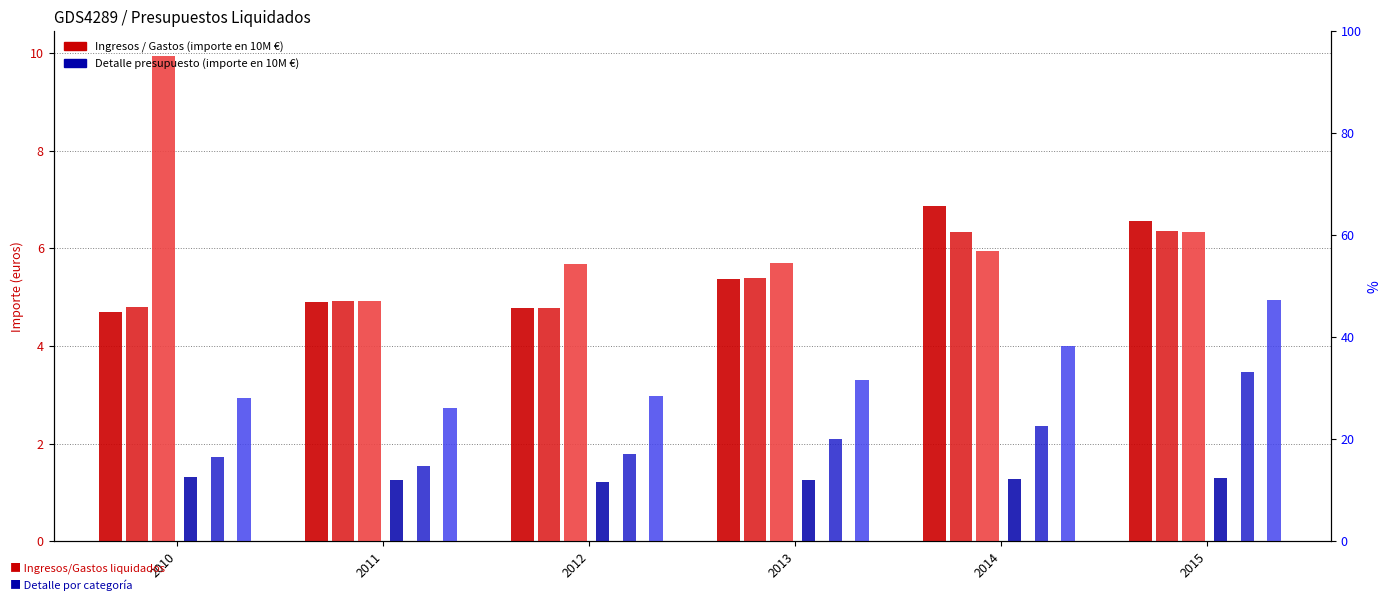

Count the GASTOS (IMI) values in the range 4 to 6.

4